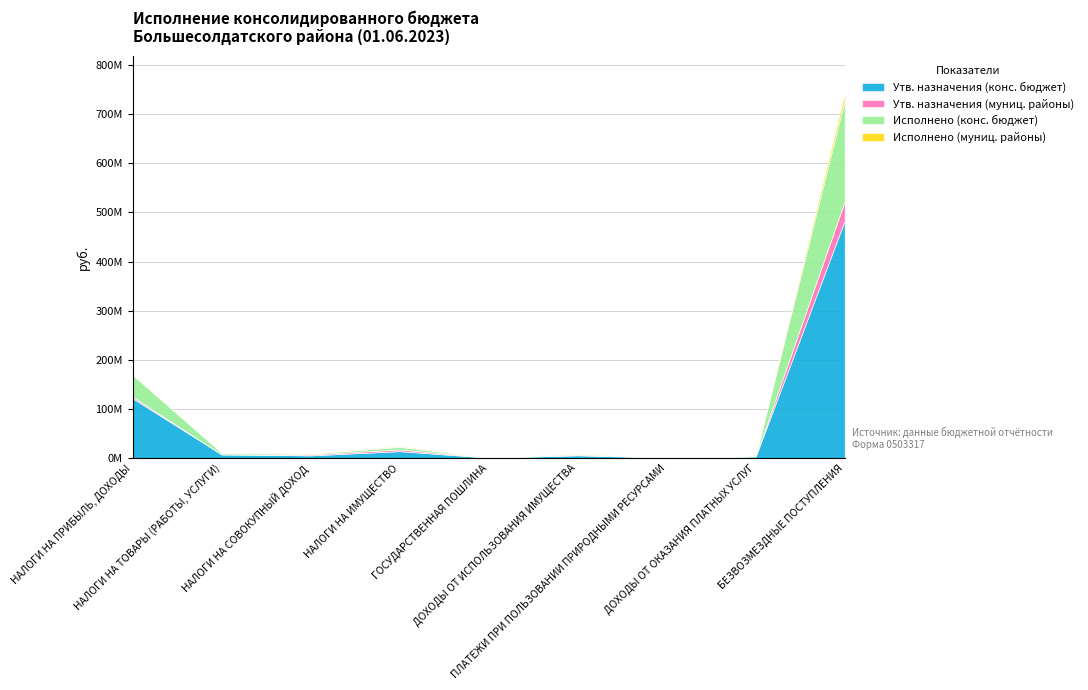

The Утв. назначения (конс. бюджет) series shows 483172336 at БЕЗВОЗМЕЗДНЫЕ ПОСТУПЛЕНИЯ. True or false?

True